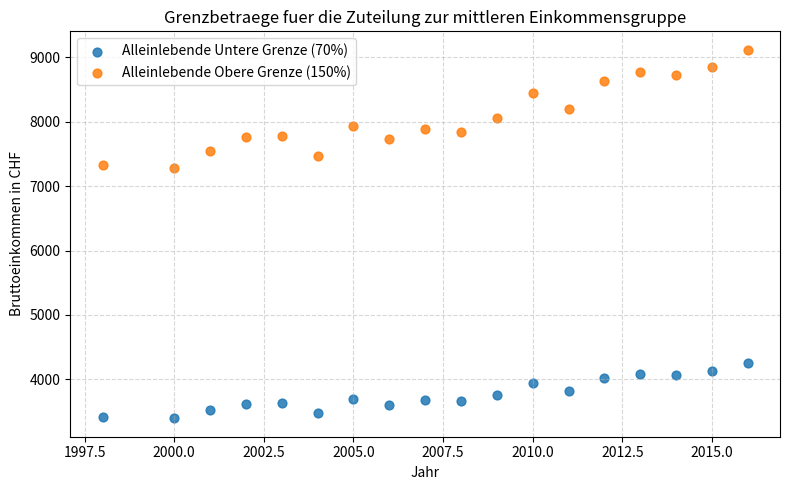

Which series reaches the maximum Y coordinate?

Alleinlebende Obere Grenze (150%)